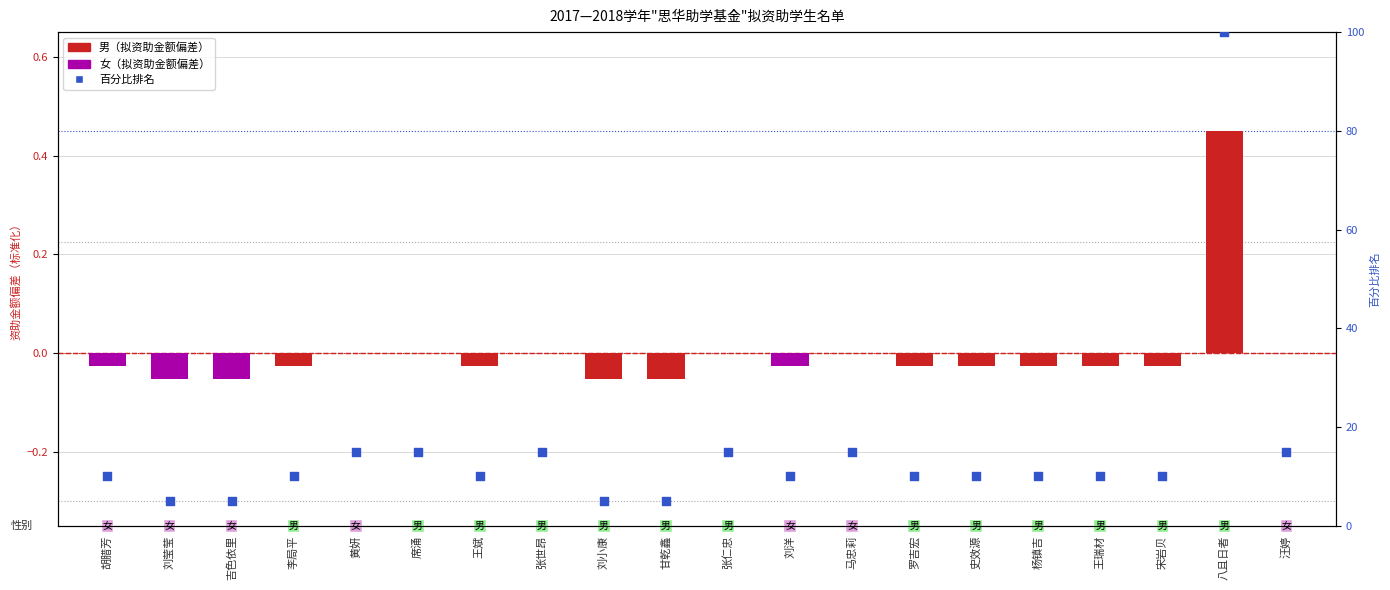

Which series has the widest spread of Y values?

资助金额百分比排名